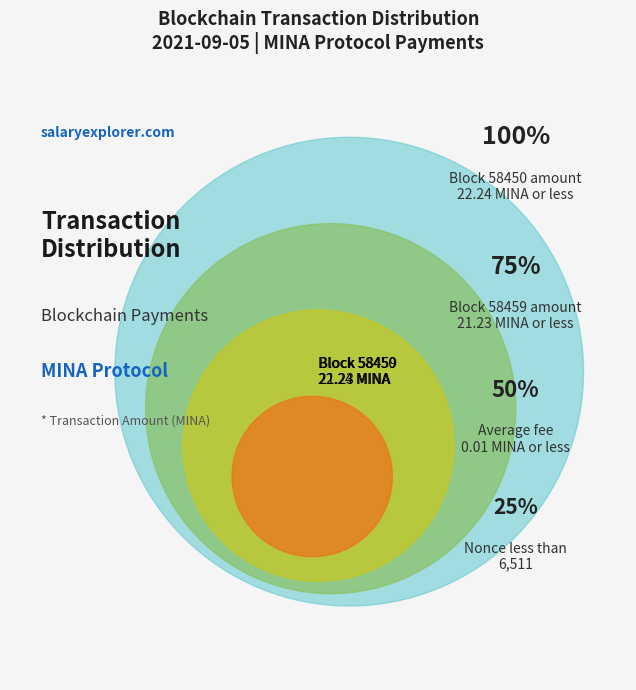

Count the number of slices in the pie.

2